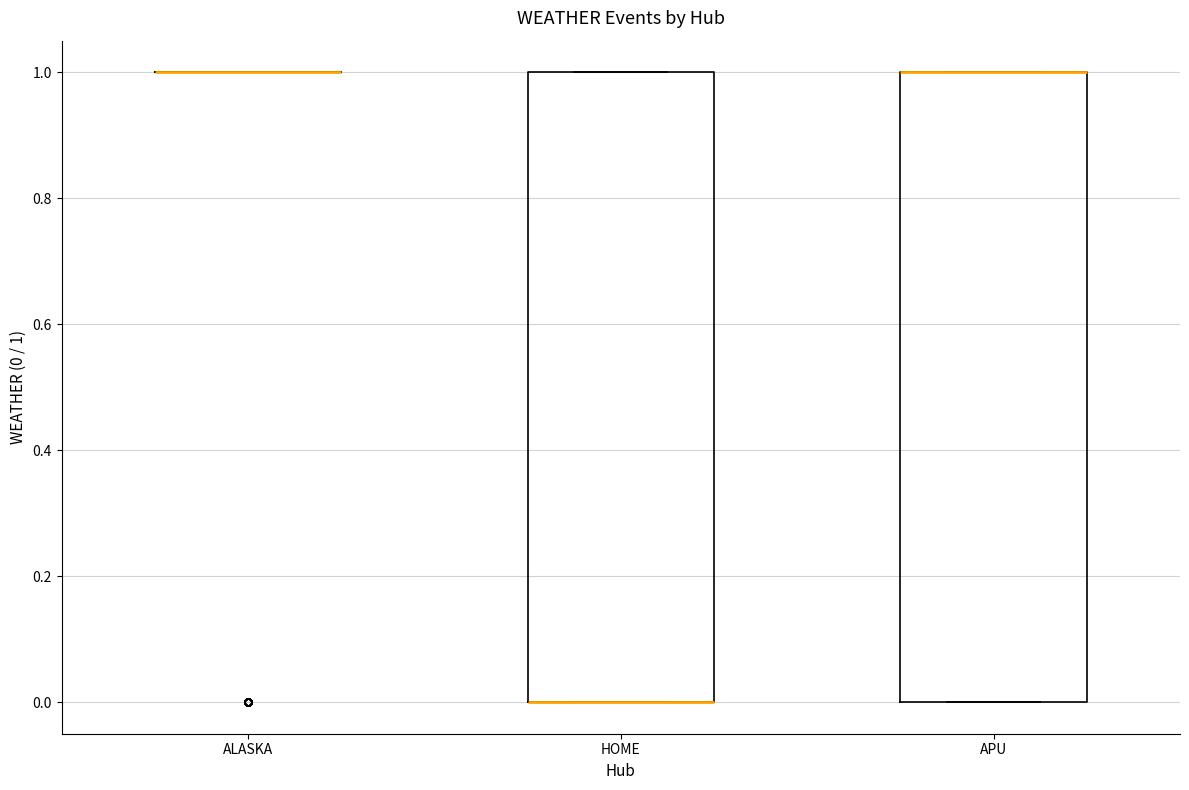

Reading left to right, transcribe this box plot: for each box, give where its median line is, the range the box spans, and where its two whiskers end, as read against the y-axis. The values are not printed on the chart, so give them approximately, as read against the axis.

ALASKA: box collapsed to a line at 1, whiskers 1 to 1
HOME: median 0 (drawn on the box's lower edge), box 0 to 1, whiskers 0 to 1
APU: median 1 (drawn on the box's upper edge), box 0 to 1, whiskers 0 to 1